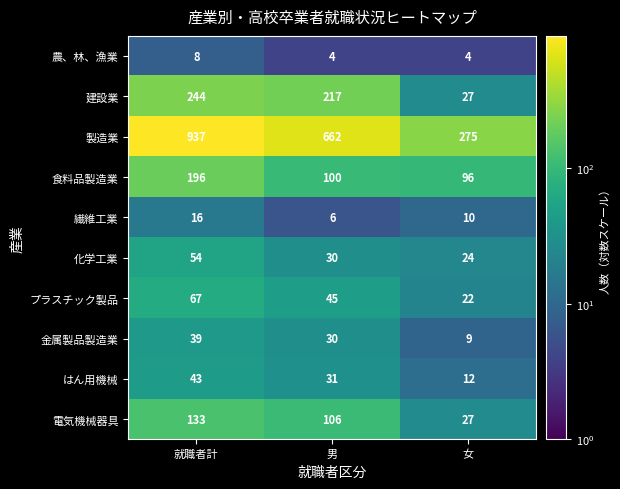

List the series in order of their peak value, highest first.

製造業, 建設業, 食料品製造業, 電気機械器具, プラスチック製品, 化学工業, はん用機械, 金属製品製造業, 繊維工業, 農、林、漁業